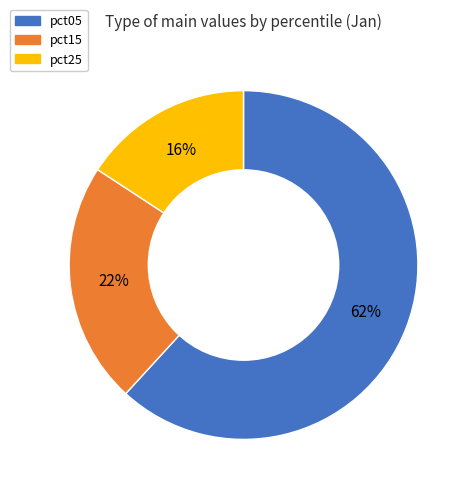

To the nearest percent, what is the difference between the largest and smallest slice percentages?

46%